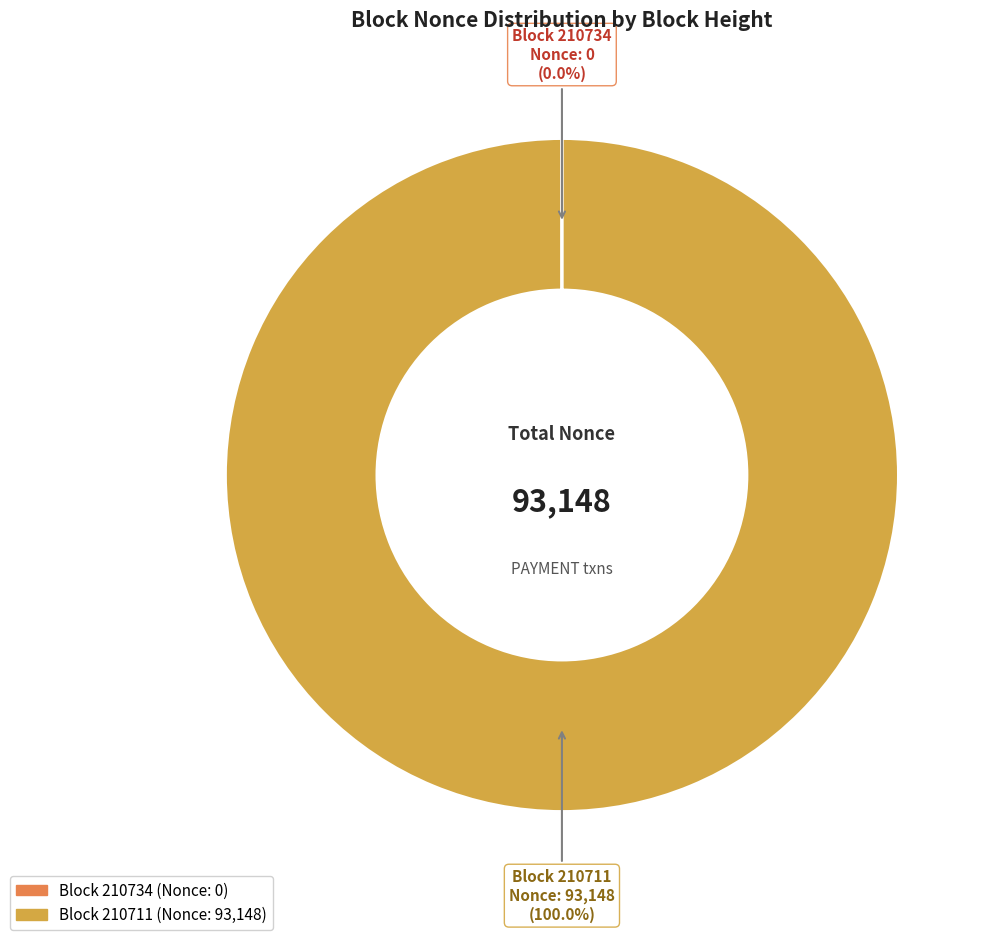

Is there any slice that represents more than half of the pie?

Yes